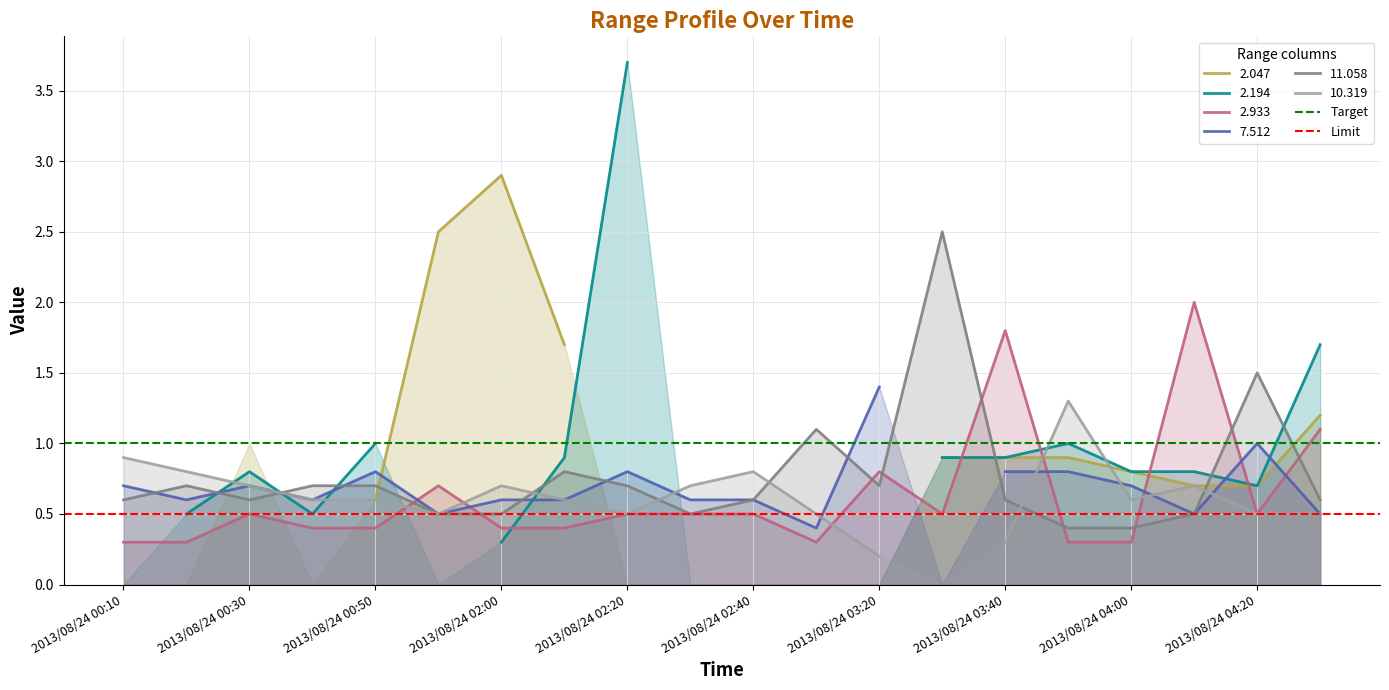

True or false: 2.933 has a value of 0.4 at 2013/08/24 02:00.

True